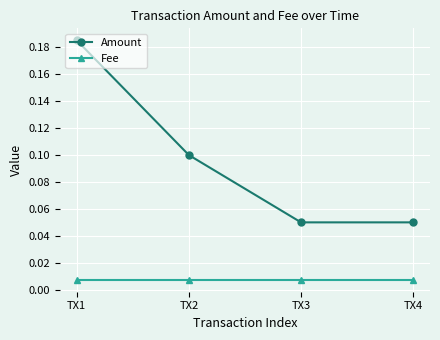

Which series has the largest total across all categories?

Amount